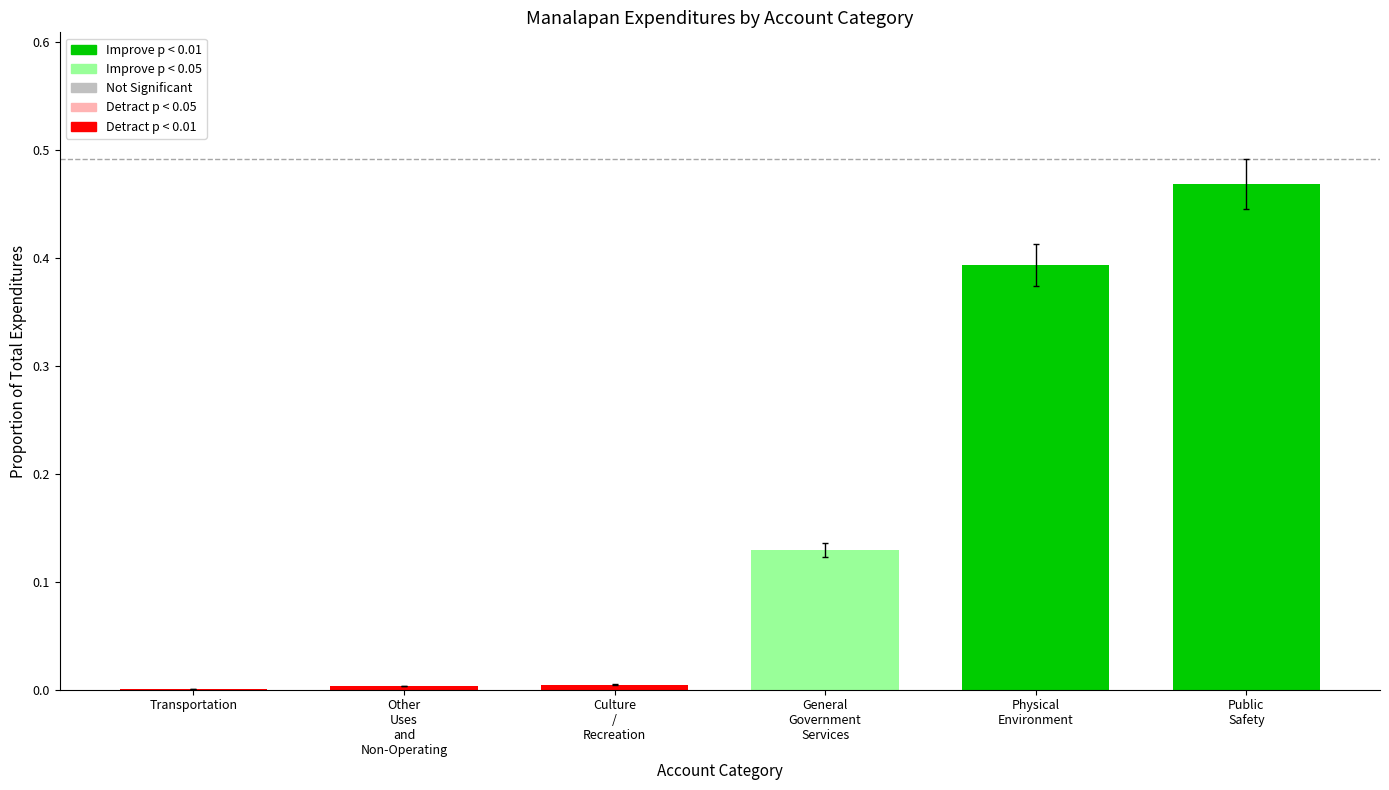

Are the bars horizontal?

No